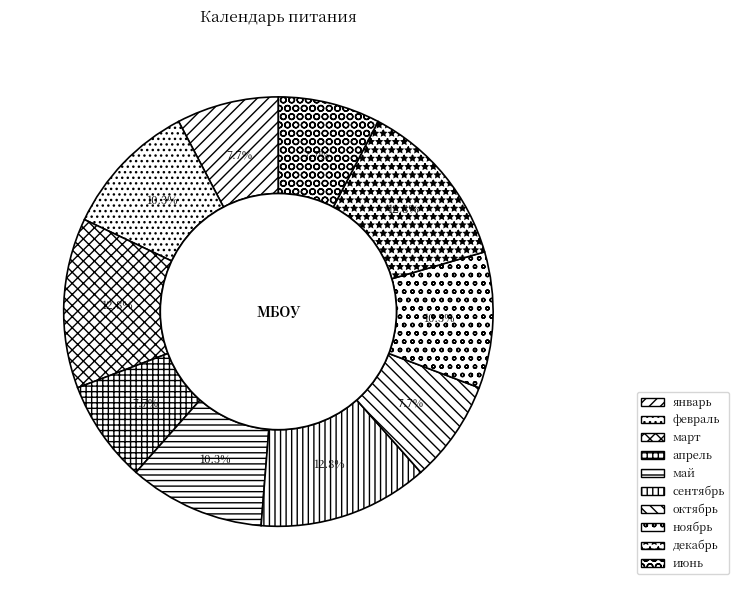

What portion of the pie excludes февраль?

89.7%